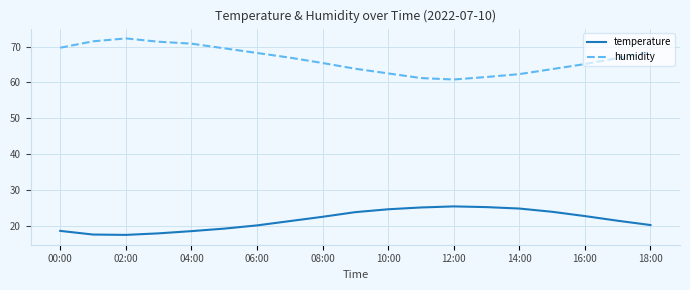

Which series has the largest total across all categories?

humidity